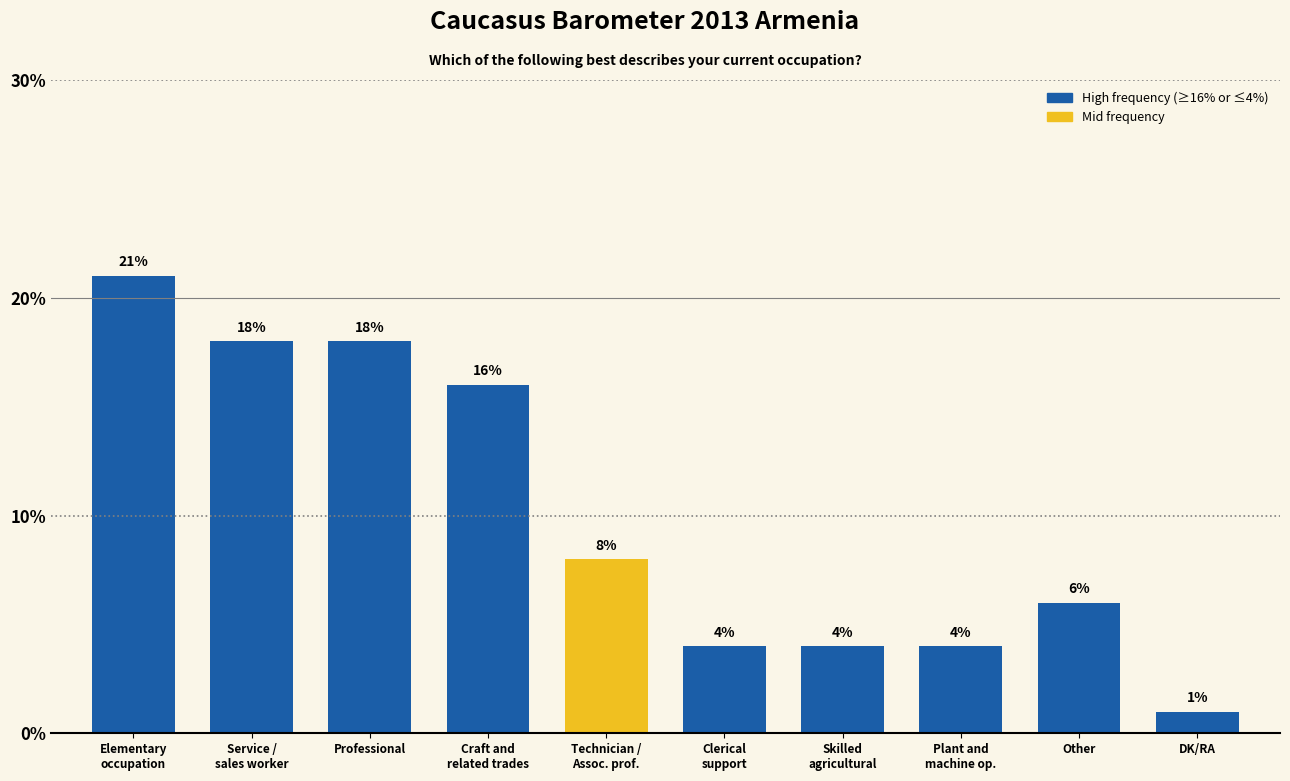

What is the sum of the values at DK/RA and Craft and
related trades?

17